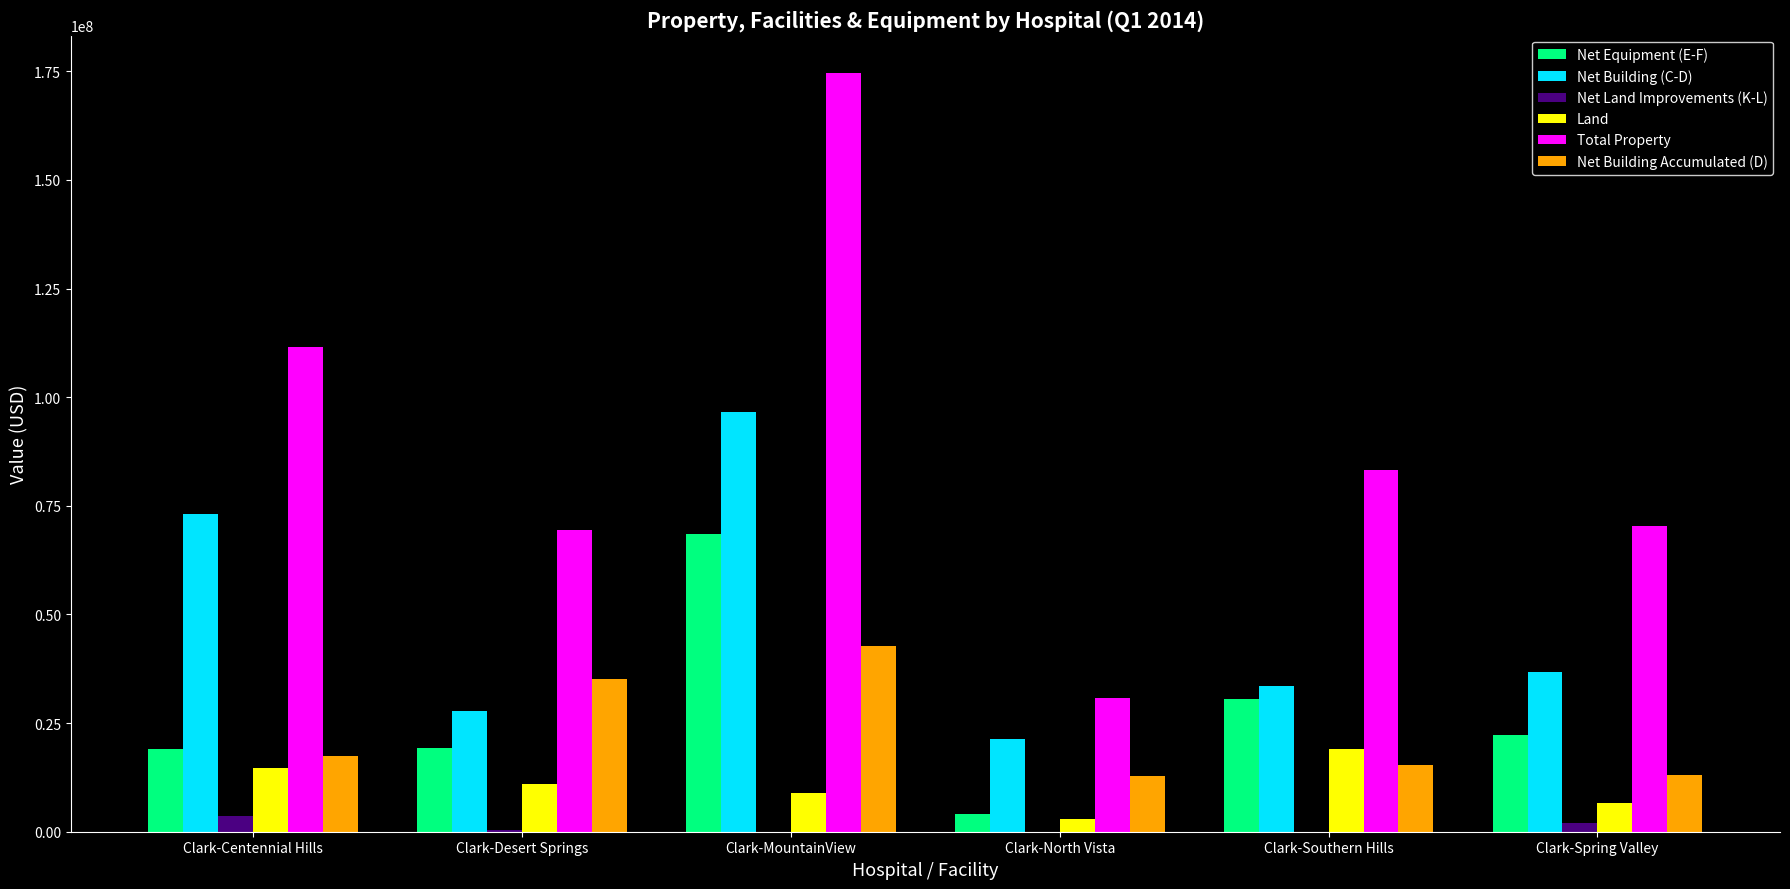

What is the average value of the Net Building (C-D) series?

48201905